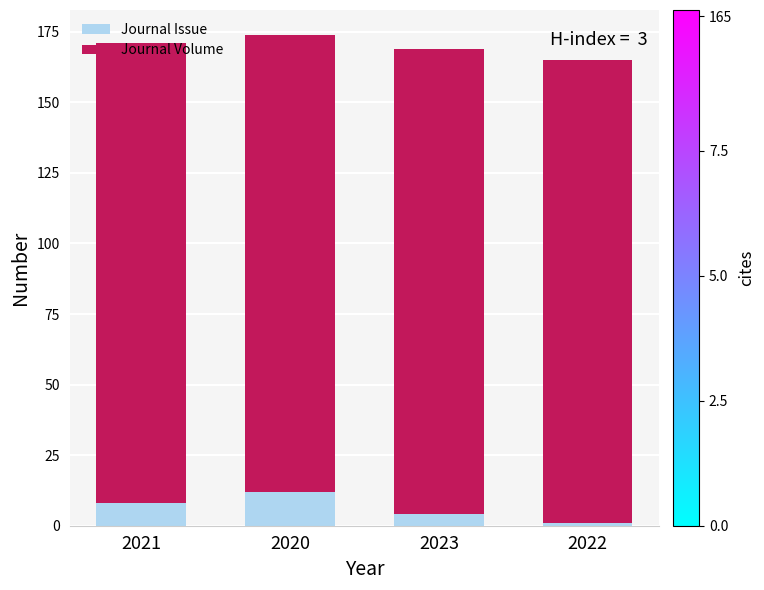

What is the total value across all series at 2023?

169